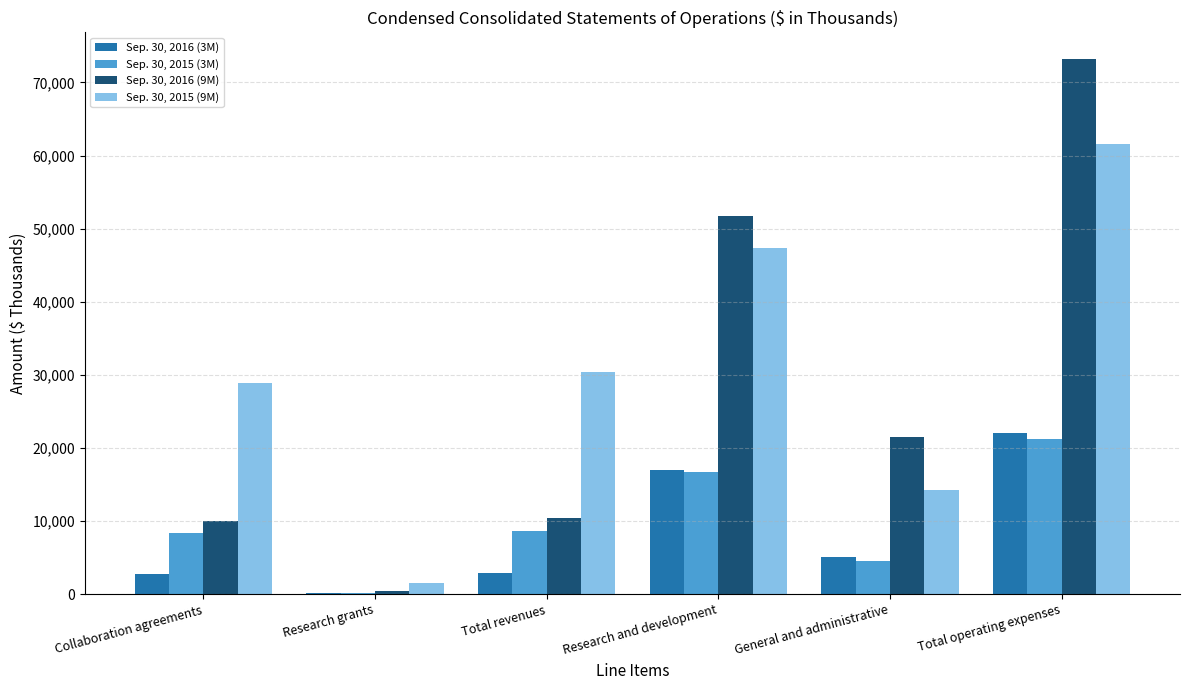

Between Research and development and General and administrative, which series saw the biggest shift?

Sep. 30, 2015 (9M)